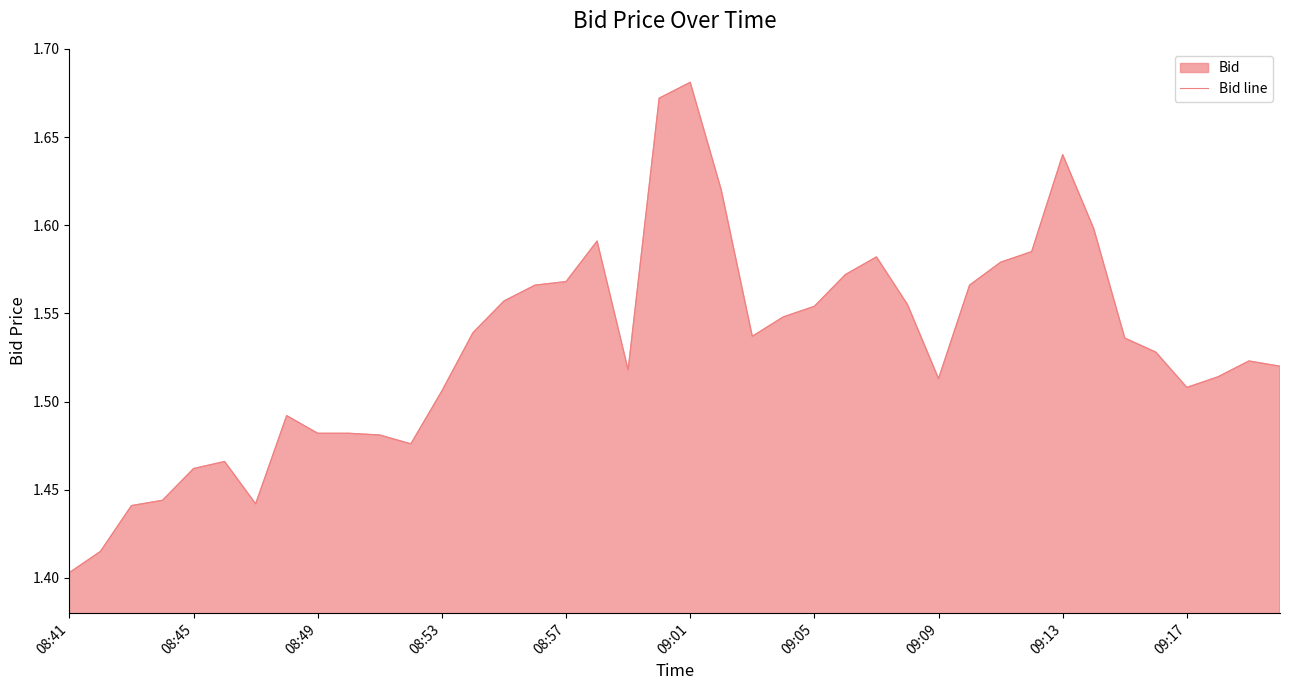

Which label corresponds to the smallest value in the chart?

08:41